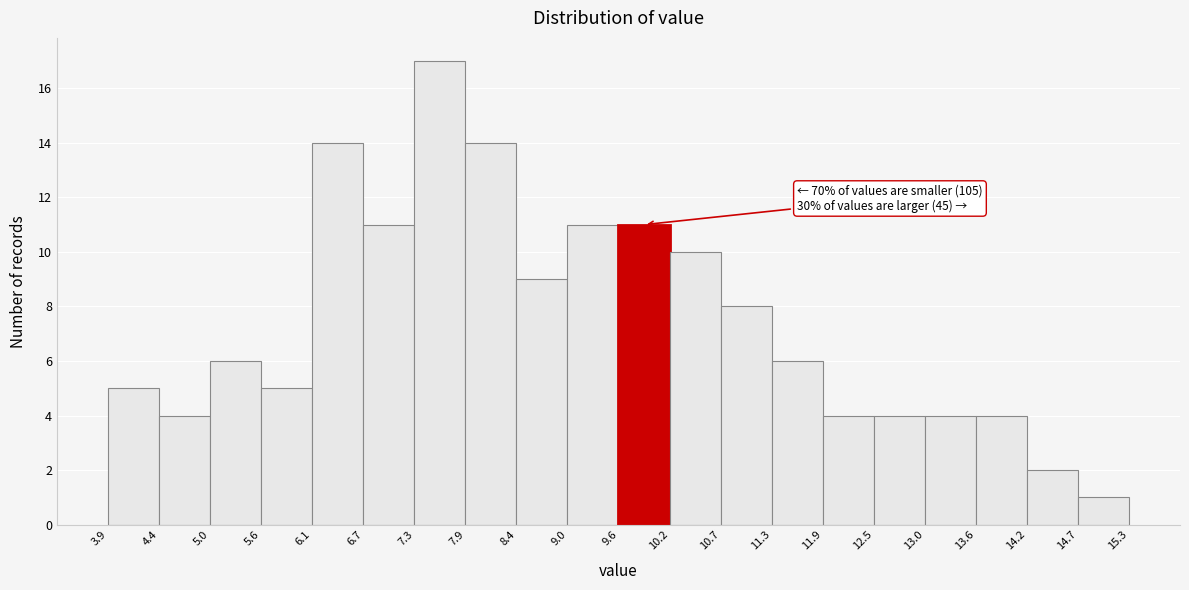

Which range on the x-axis has the tallest bar?

7.3 to 7.9